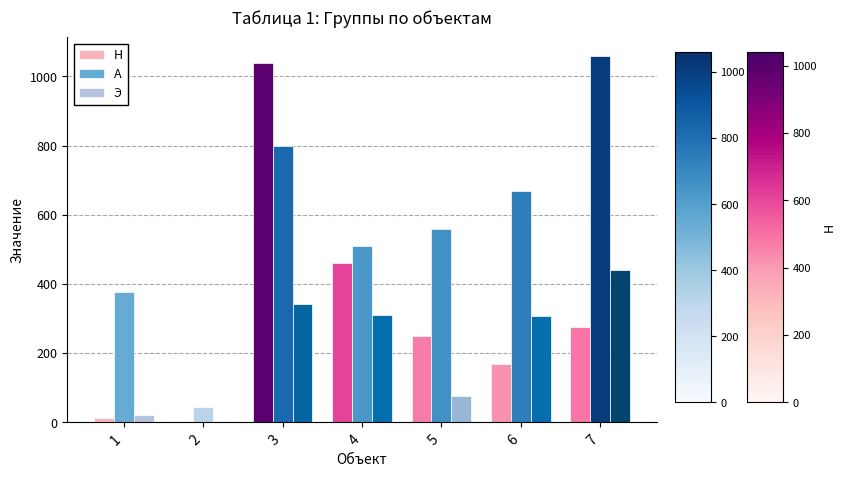

At which label is А closest to 552?

5